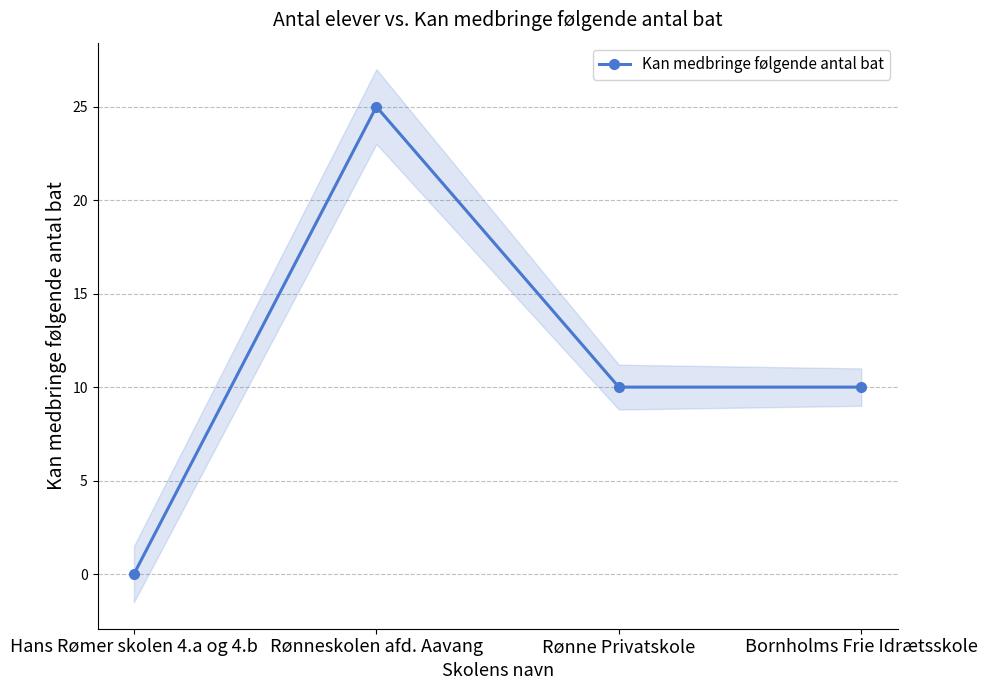

At which label is the value closest to 12?

Rønne Privatskole